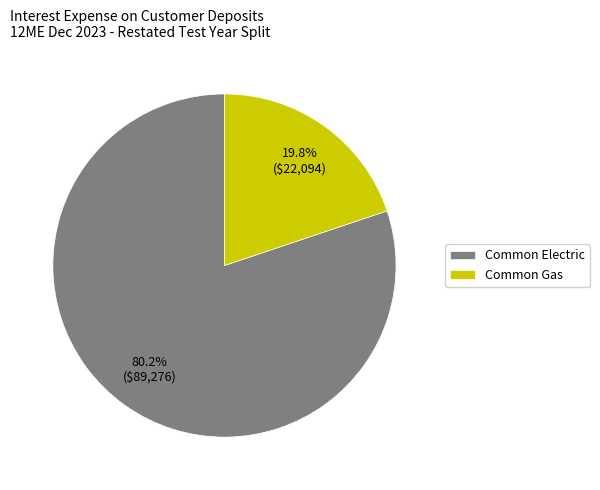

Combined, what portion of the pie is Common Electric and Common Gas?

100.0%